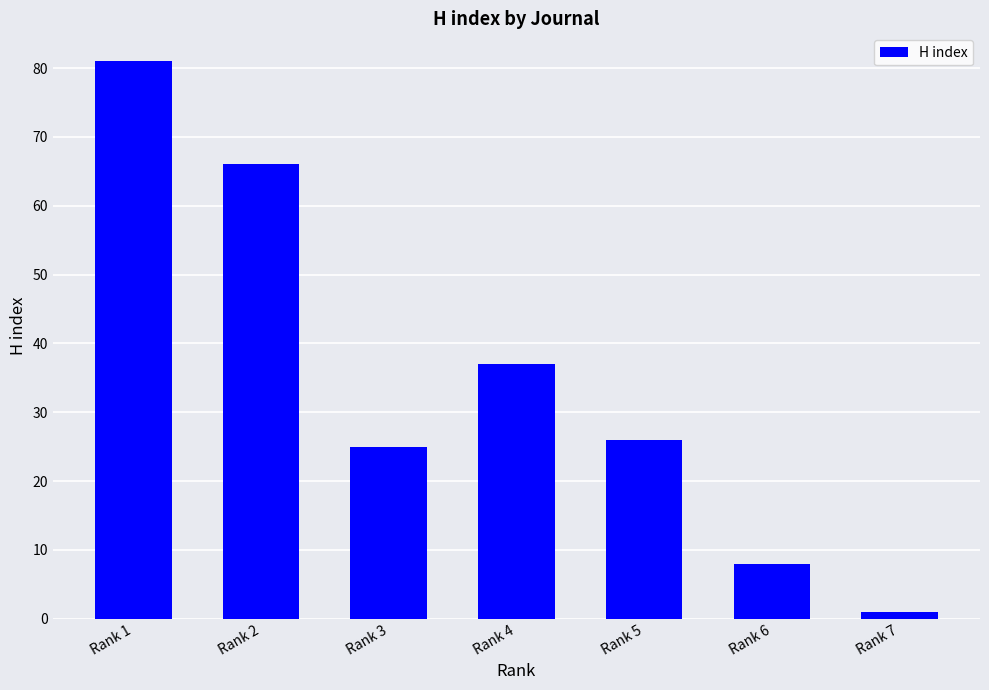

The value at Rank 5 is 26. True or false?

True